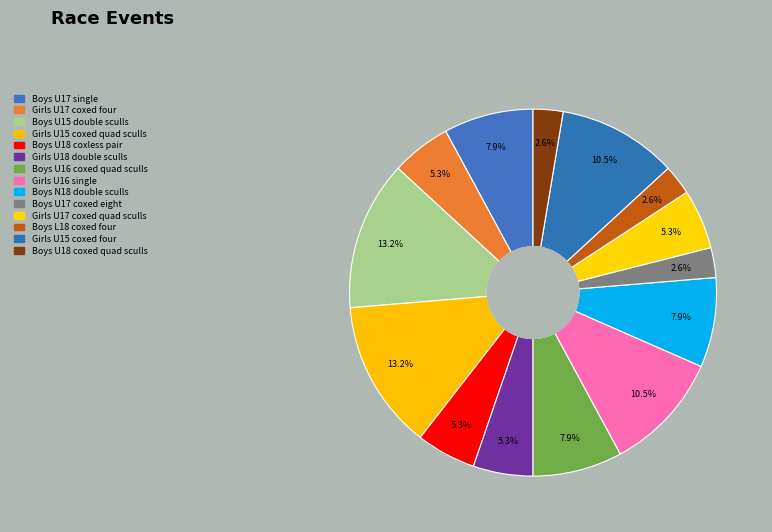

To the nearest percent, what is the combined percentage of Boys U15 double sculls and Girls U18 double sculls?

18%